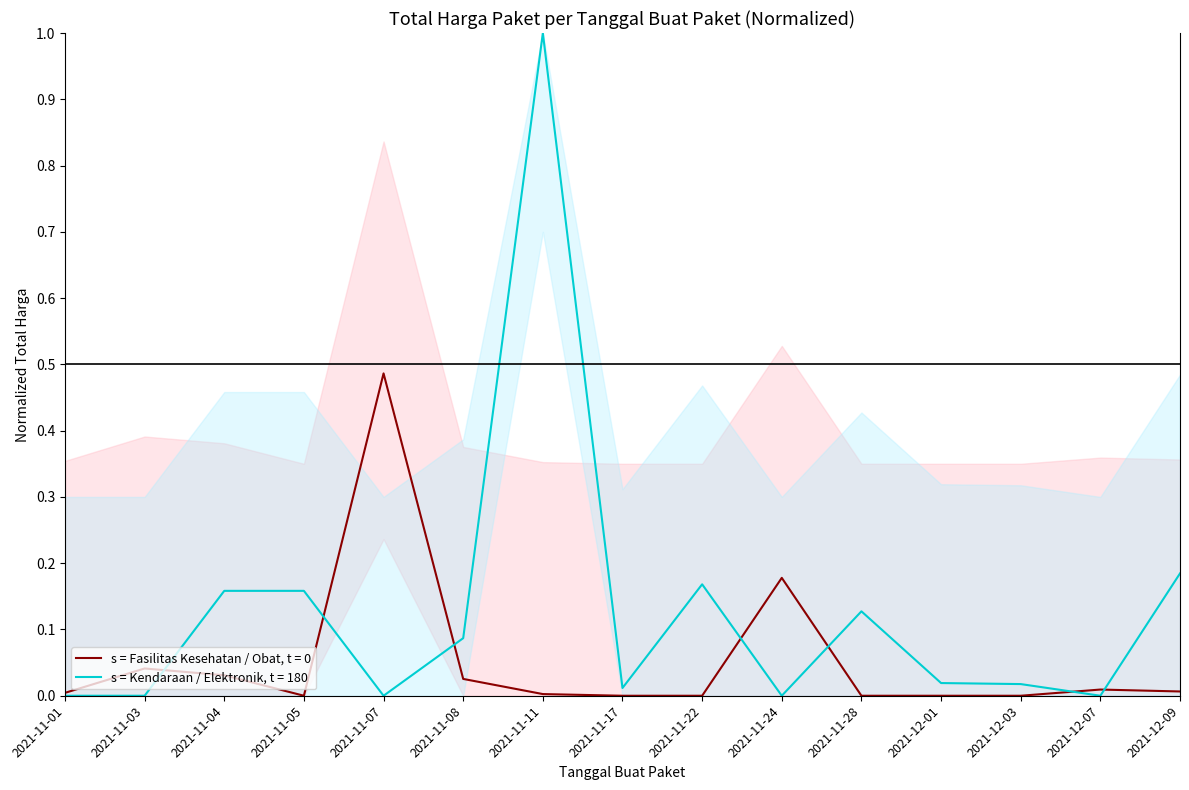

Is it true that s = Kendaraan / Elektronik, t = 180 equals 0.3 at 2021-11-22?

False